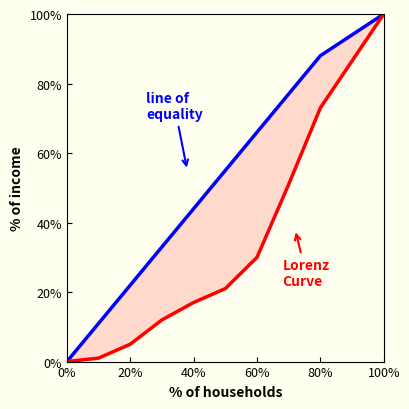

Count the number of categories in the chart.

10